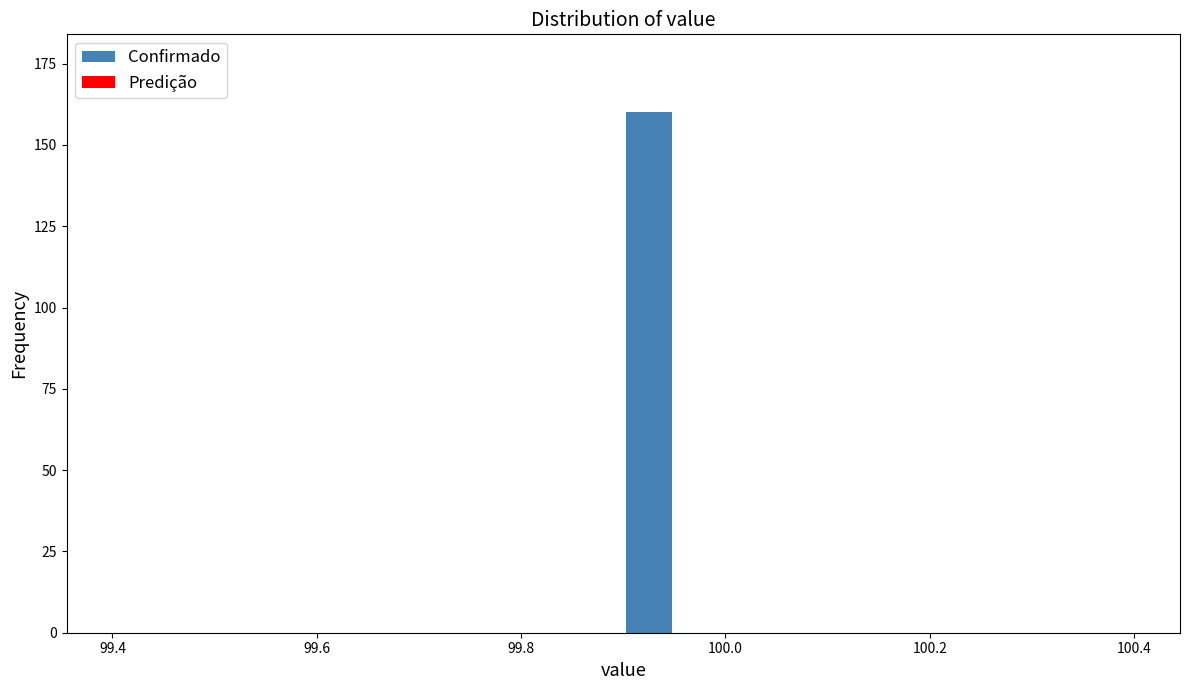

Read against the x-axis, roughly where is the centre of the tallest bar?

99.92